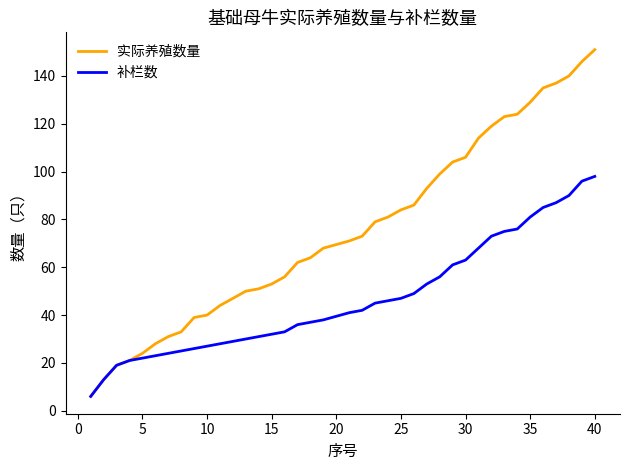

What is the difference between the maximum and minimum values in the 实际养殖数量 series?

145